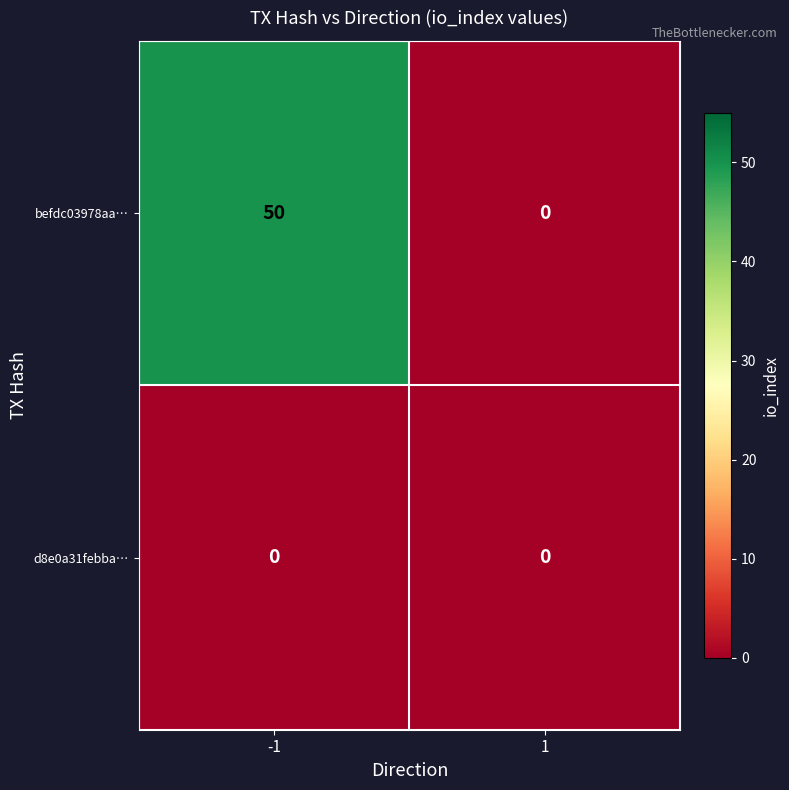

What is the greatest value displayed?

50